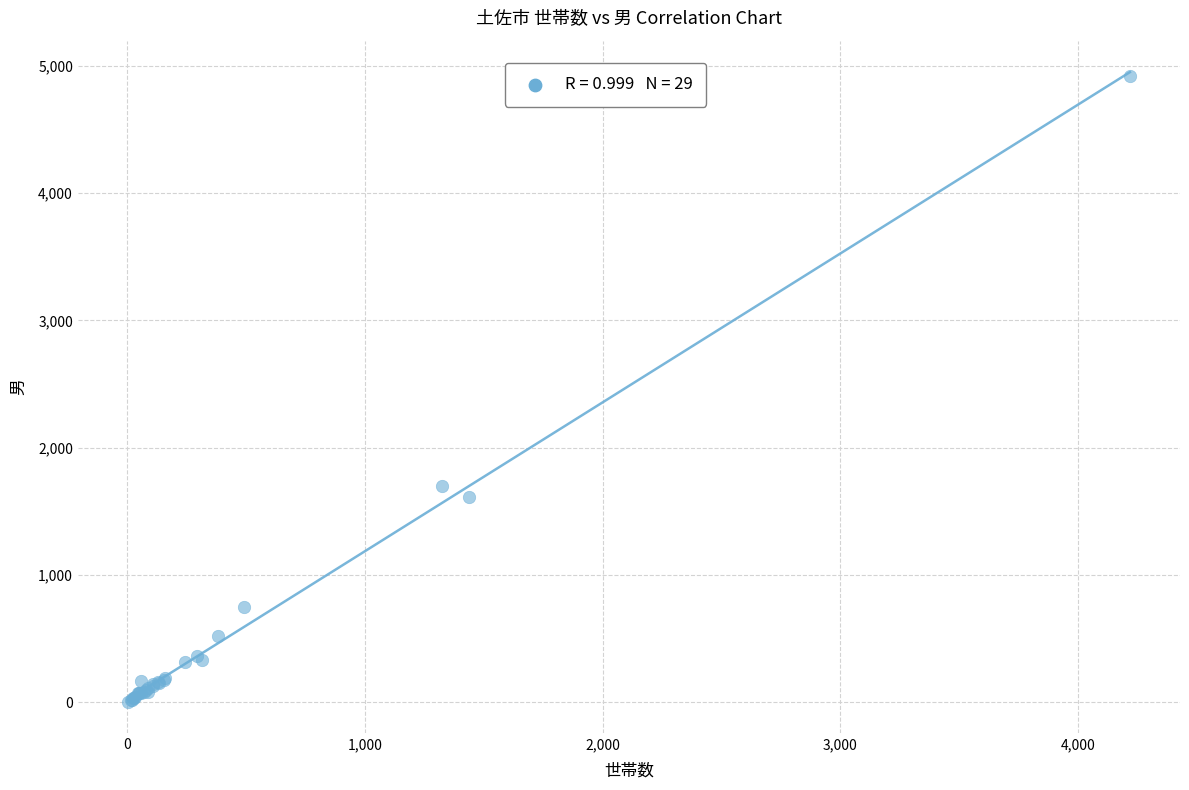

What Y value in the scatter plot is closest to 2463?

1698